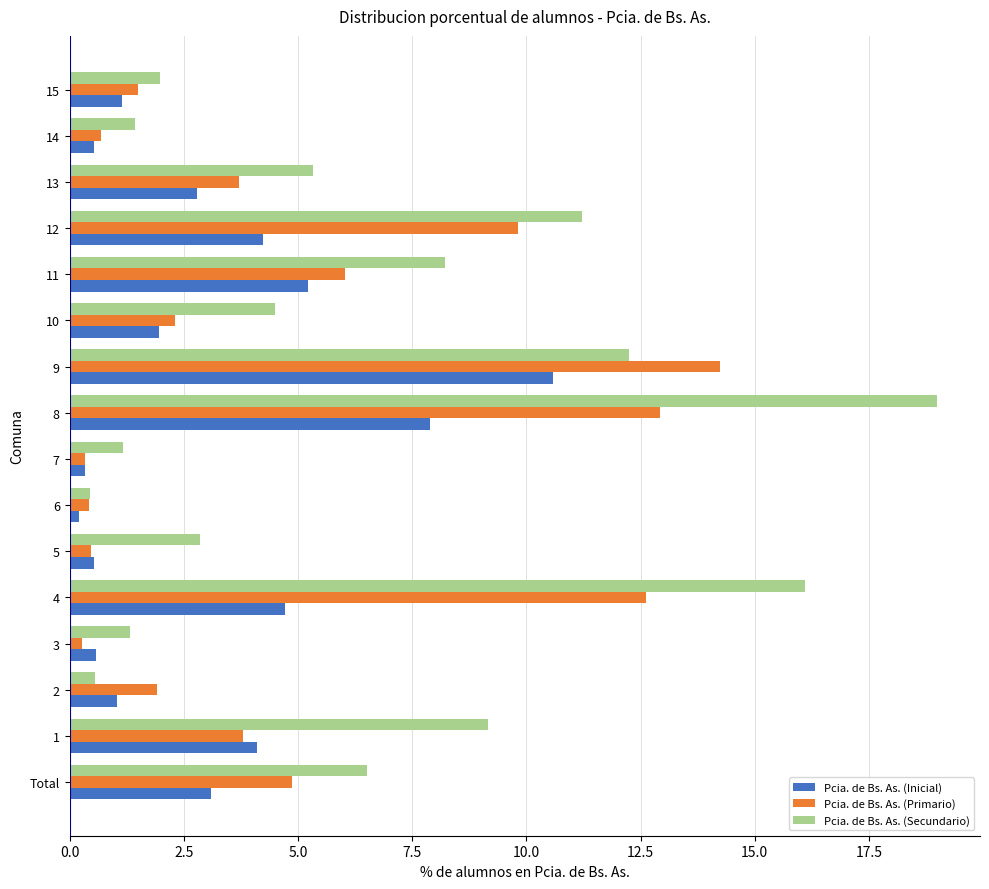

What is the difference between the maximum and minimum values in the Pcia. de Bs. As. (Inicial) series?

10.4